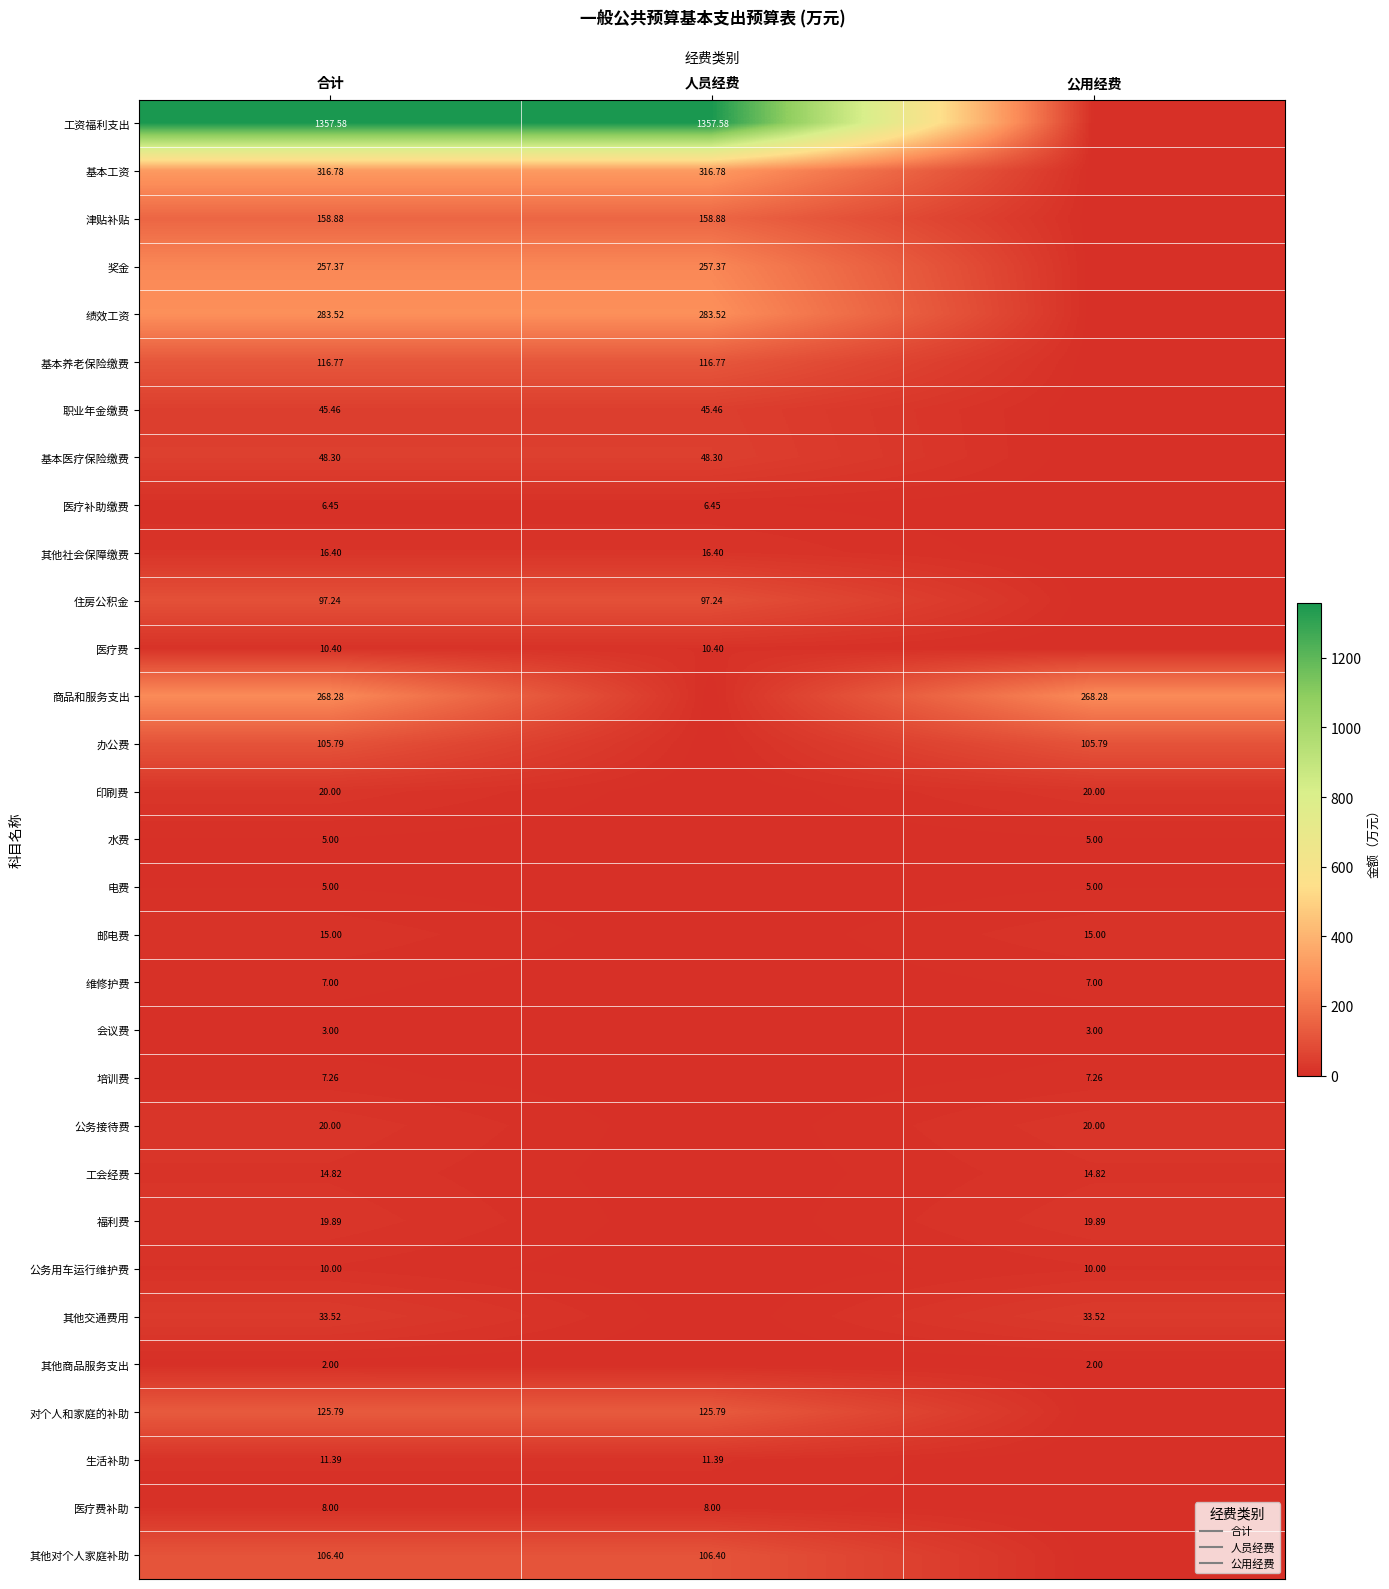

What is the difference between the maximum and minimum values in the 电费 series?

5.0